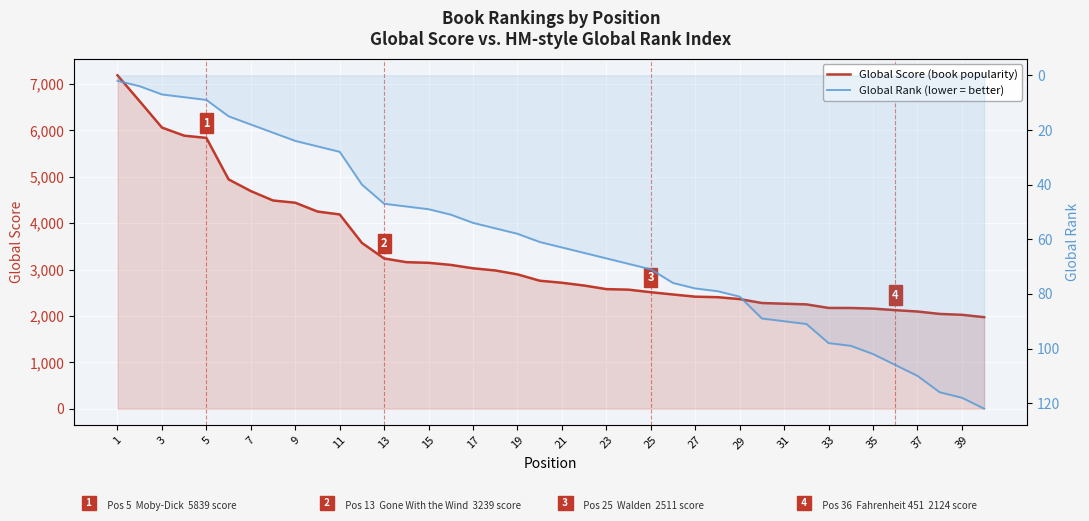

What are all the series names shown in the legend?

Global Score (book popularity), Global Rank (lower = better)